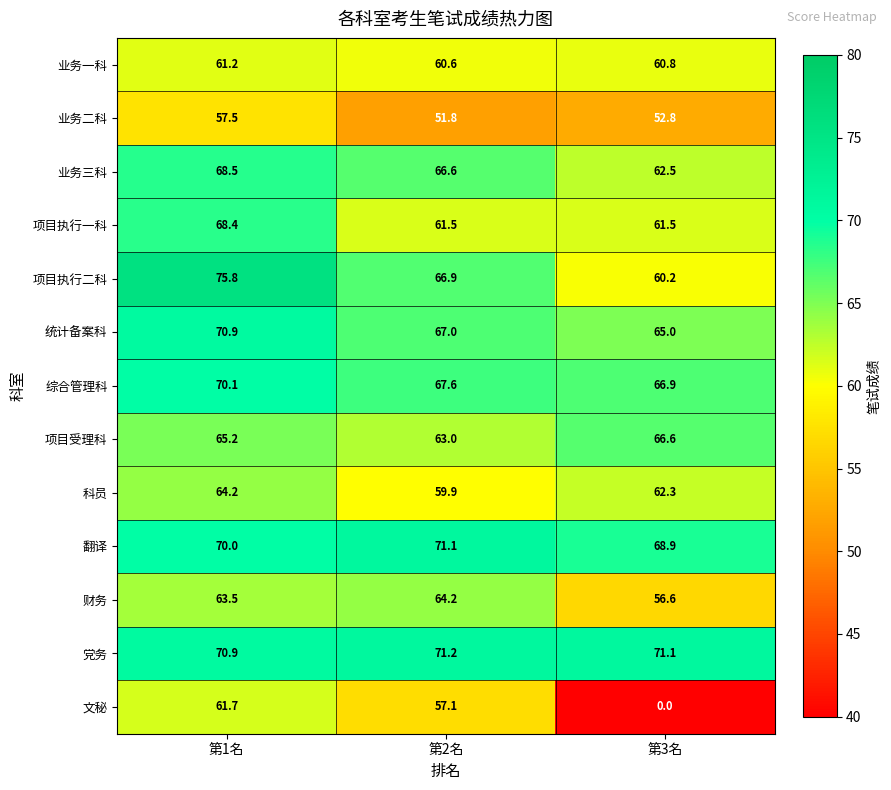

How many series are shown in this chart?

13